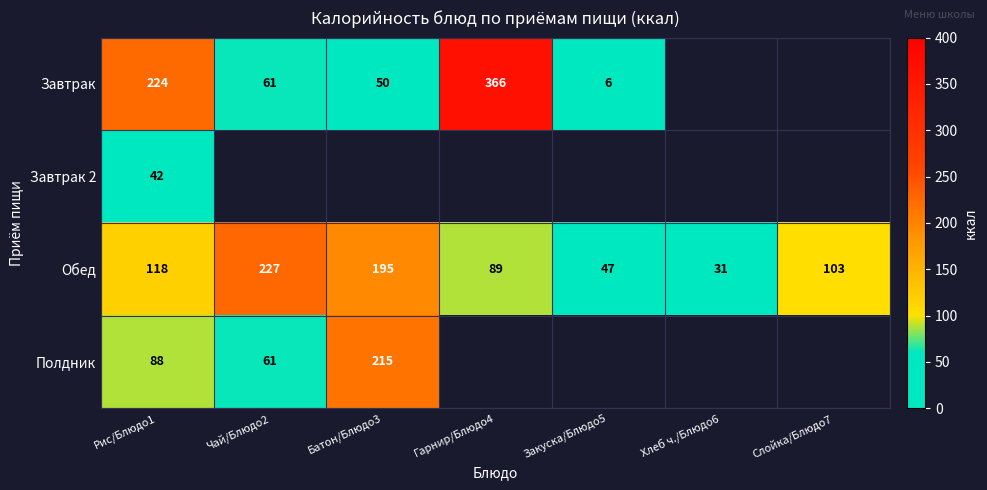

Which category has the highest value in the Обед series?

Чай/Блюдо2